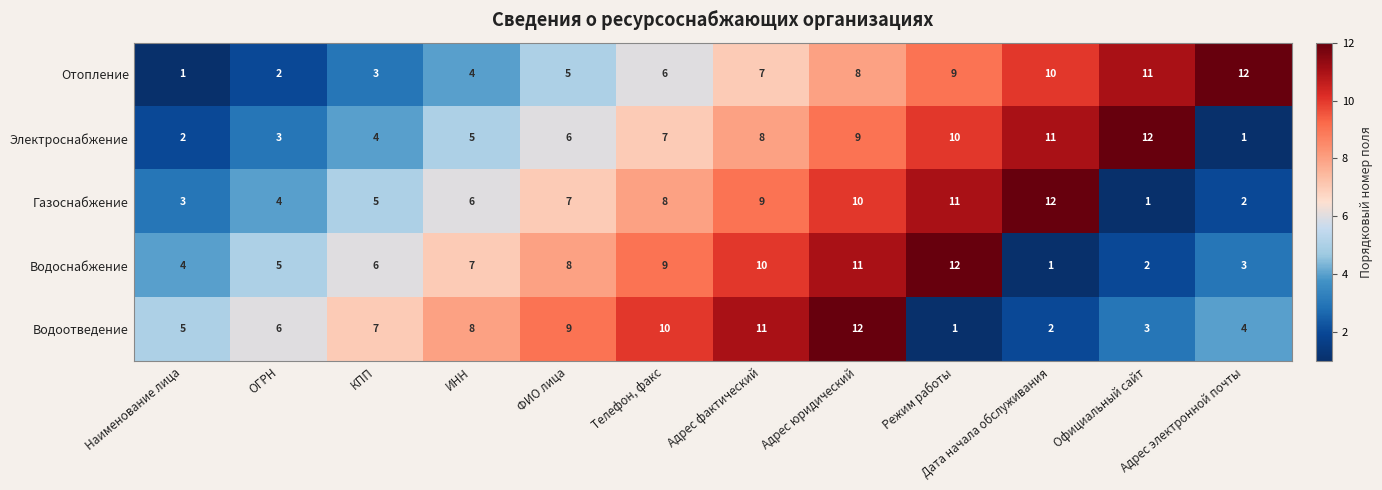

The value of Отопление at ФИО лица is 5. True or false?

True